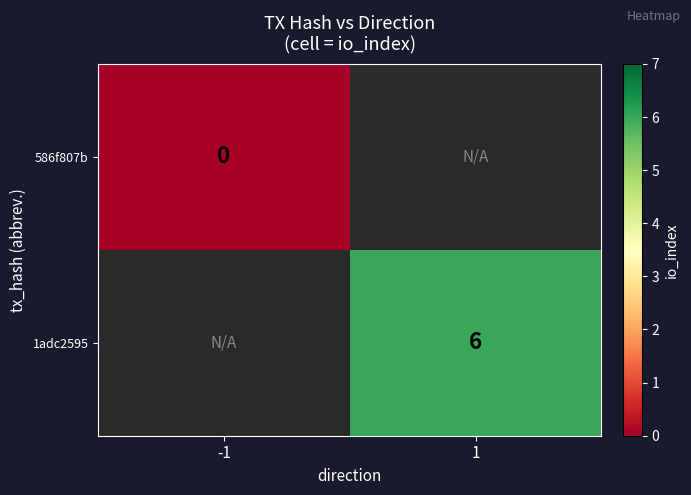

The 1adc2595 series shows 6 at 1. True or false?

True